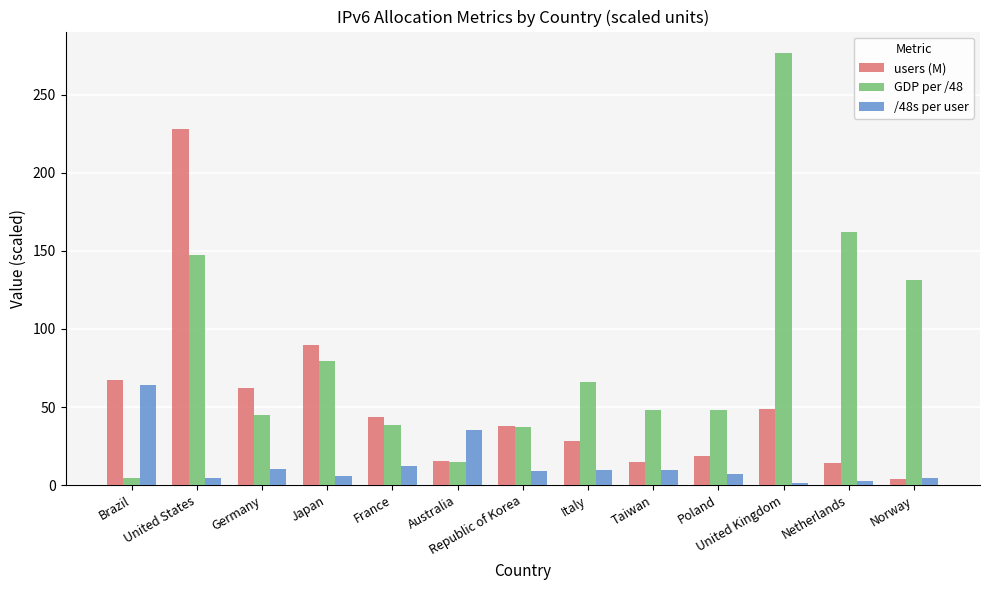

What is the value of the /48s per user bar at the 8th from the left?

9.6